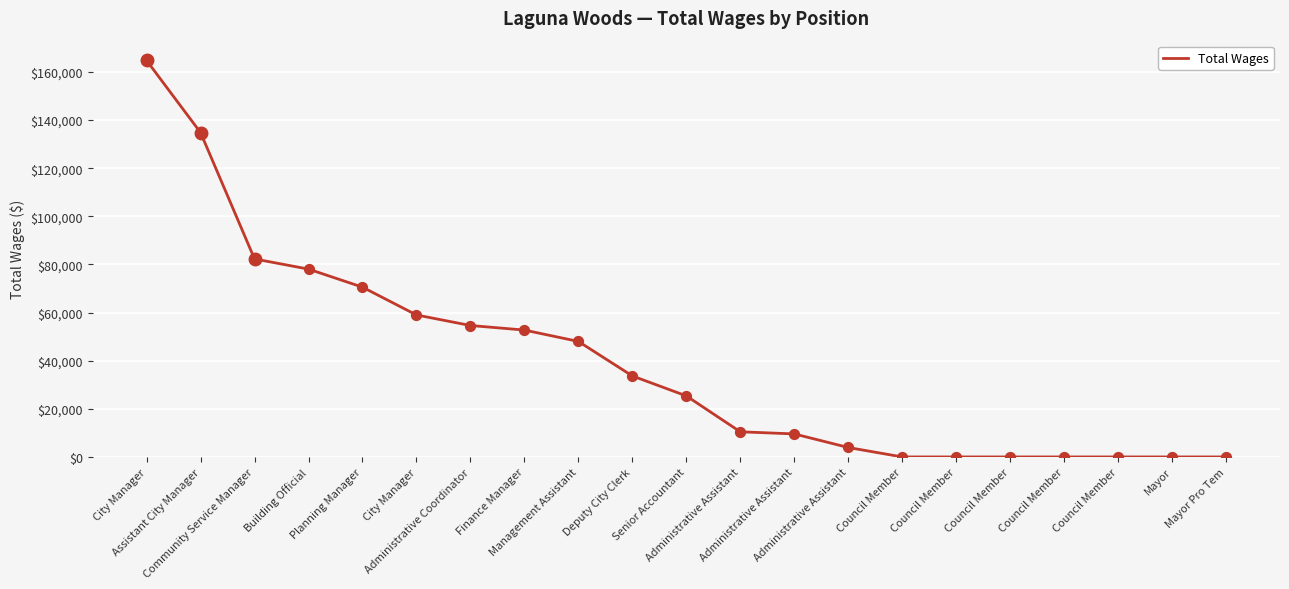

What is the change in value from Community Service Manager to Council Member?

-82293